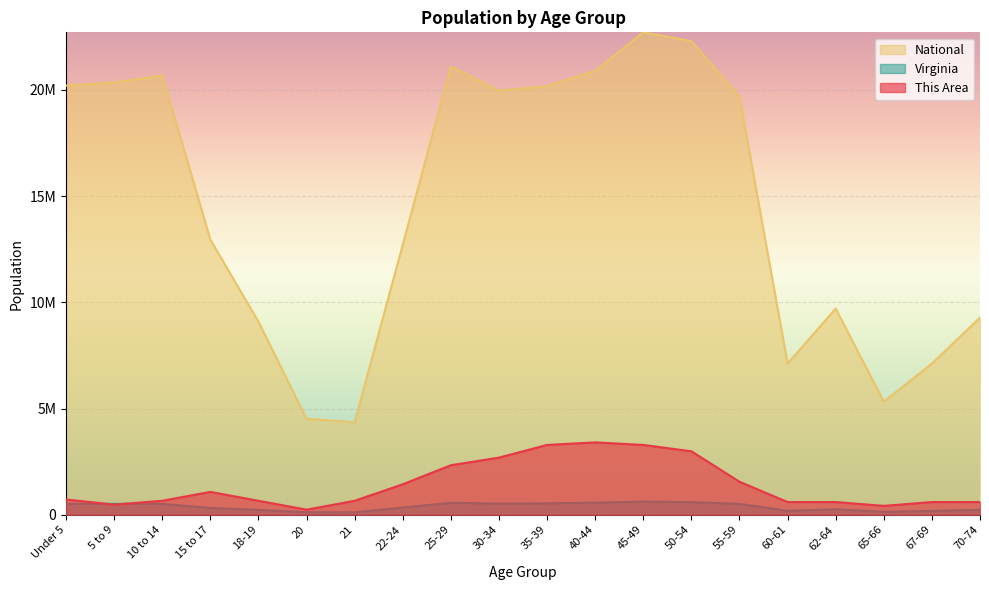

What is the maximum value shown in the chart?

22708591.0